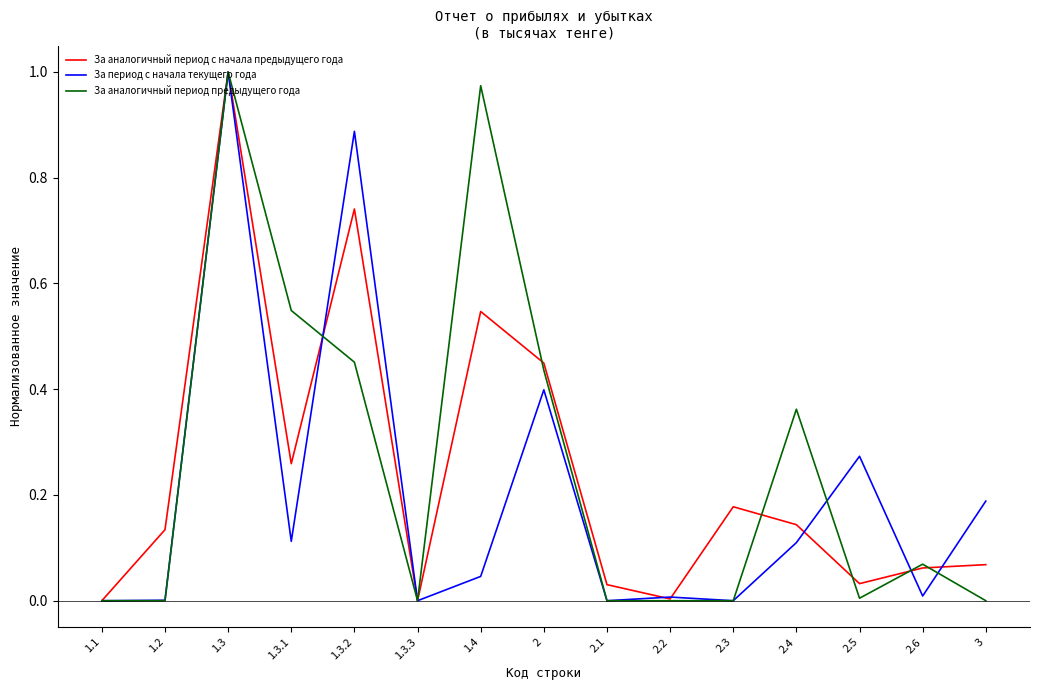

Is the value of За период с начала текущего года at 1.3.1 greater than the value of За аналогичный период предыдущего года at 1.1?

Yes